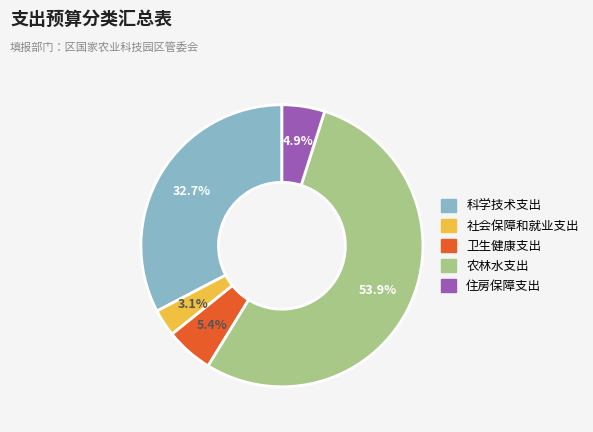

To the nearest percent, what is the combined percentage of 卫生健康支出 and 住房保障支出?

10%